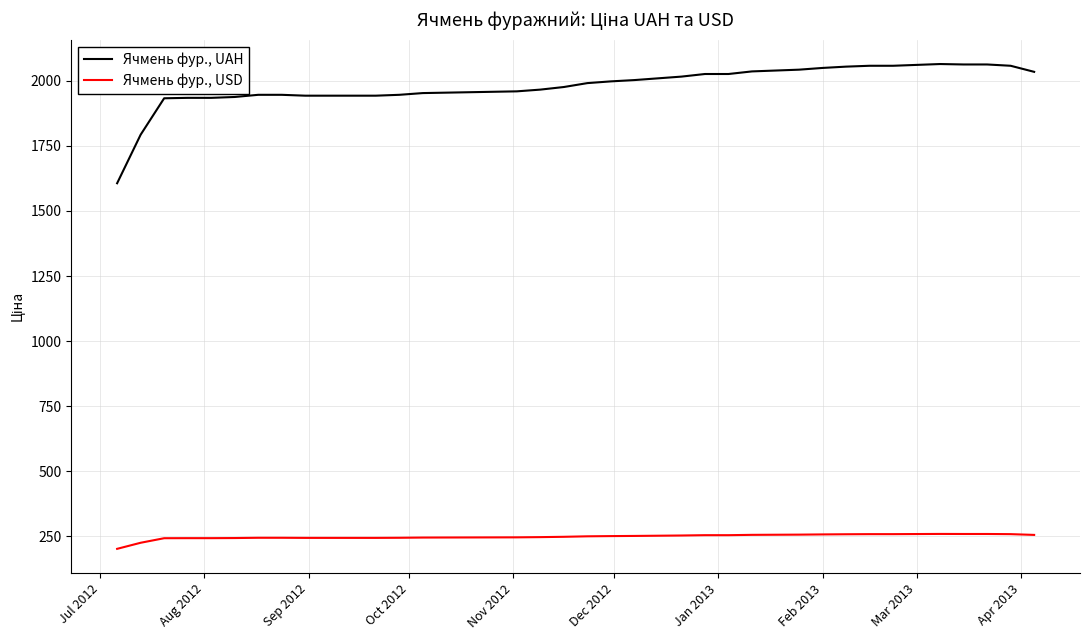

Which series has the largest total across all categories?

Ячмень фур., UAH